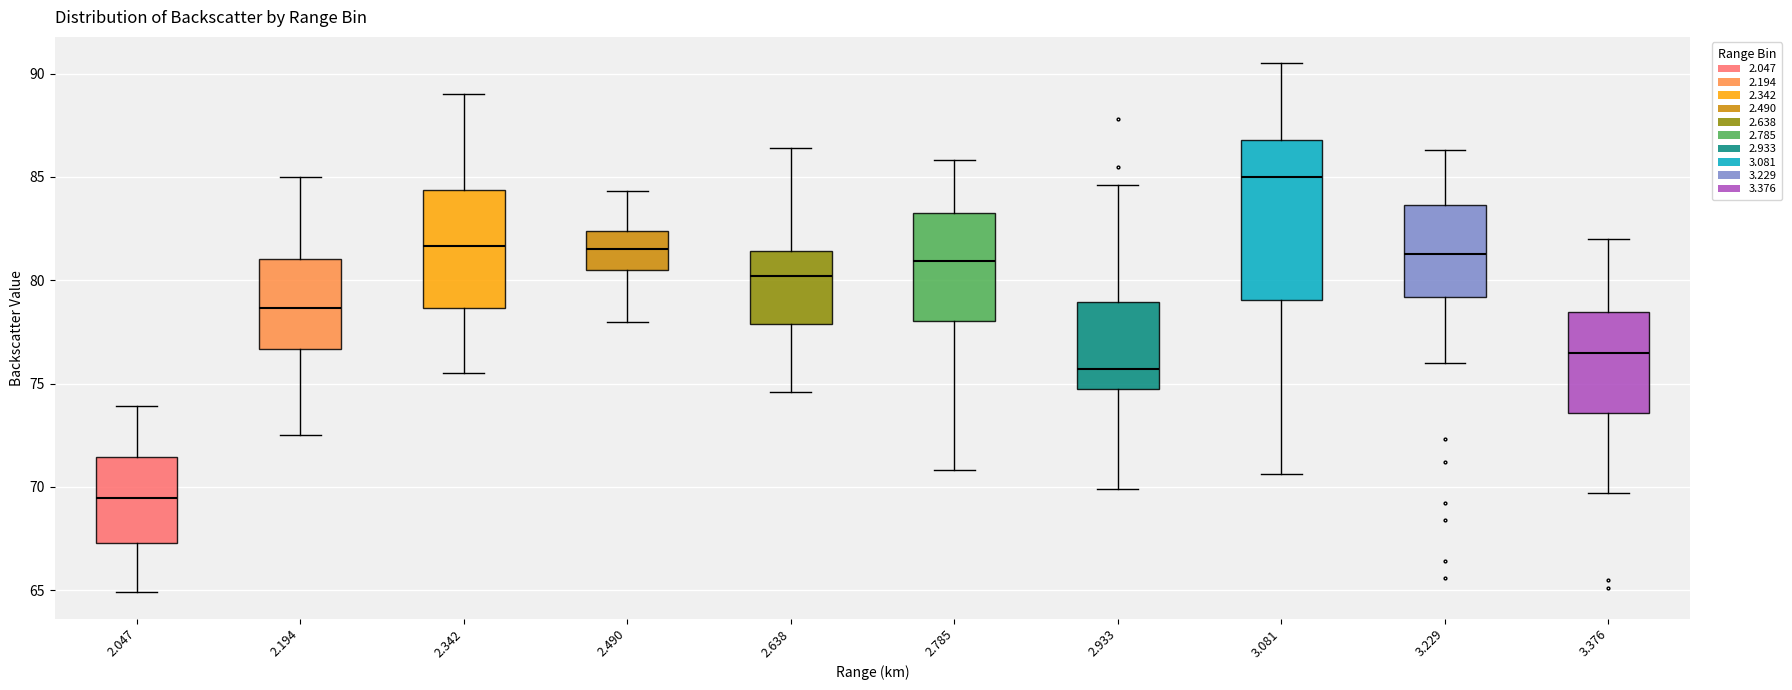

Where does the median line of the box at x = 2.638 sit on the y-axis? The values are not printed on the chart, so give them approximately, as read against the axis.

80.0